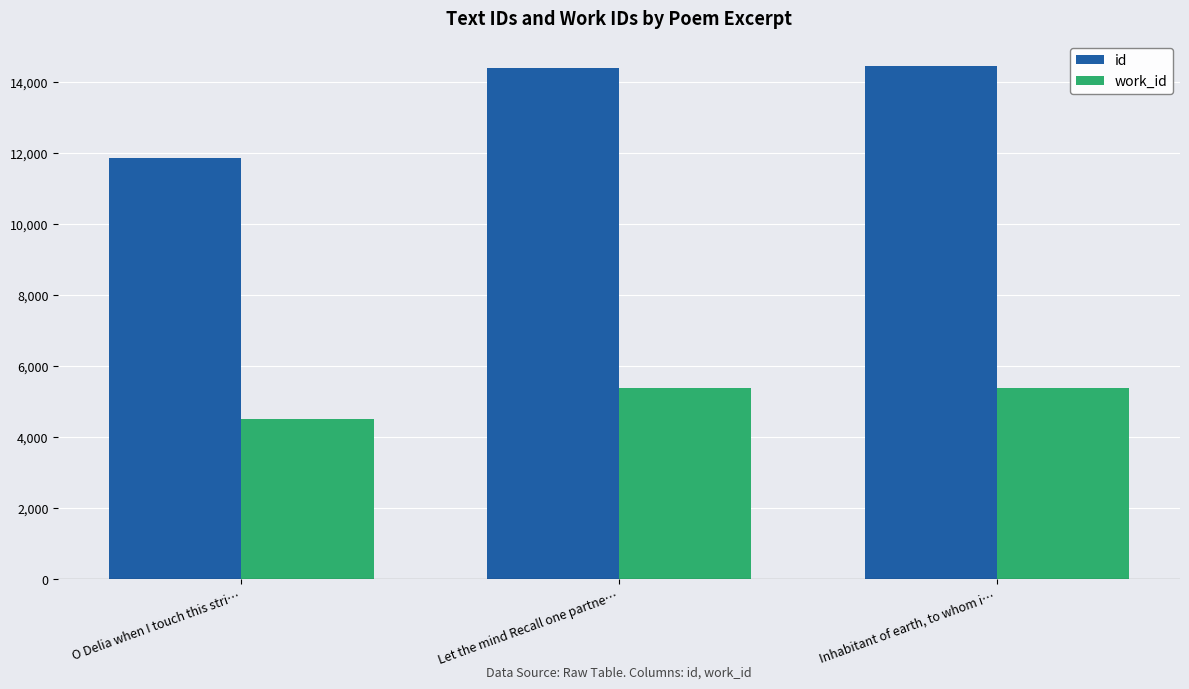

What is the minimum value shown in the chart?

4513